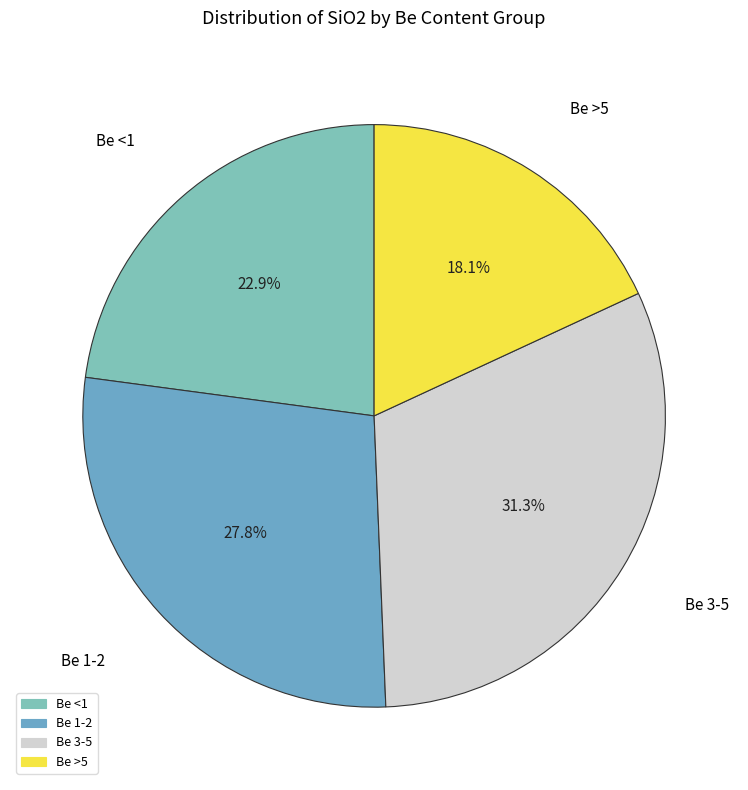

Is there a majority slice in this chart?

No